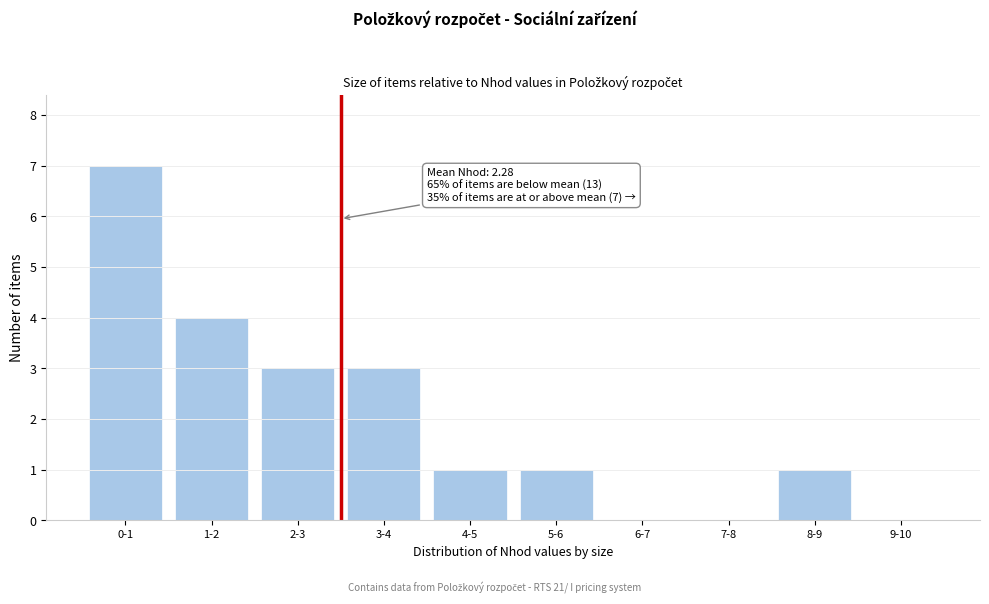

Reading left to right, what are all the values shown in this chart?

0-1=7	1-2=4	2-3=3	3-4=3	4-5=1	5-6=1	6-7=0	7-8=0	8-9=1	9-10=0